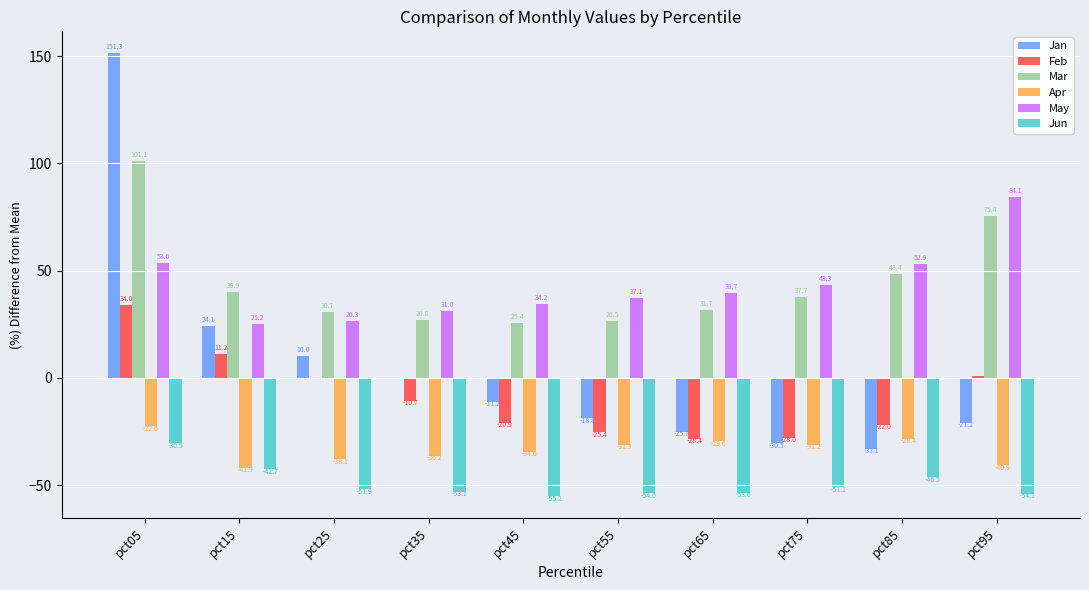

What is the highest value of the Apr series?

-22.6